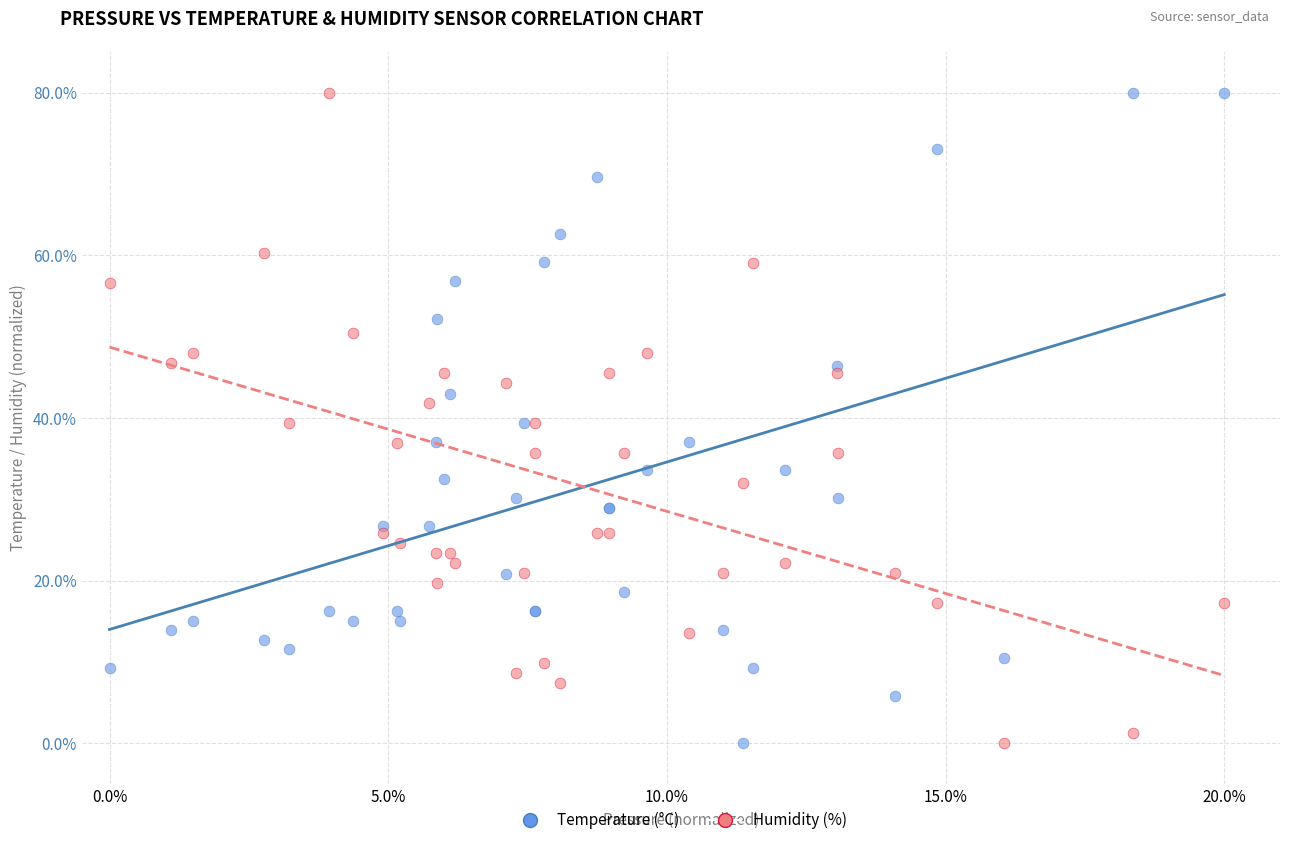

What is the X range (max minus min) for the scatter plot?

20.0